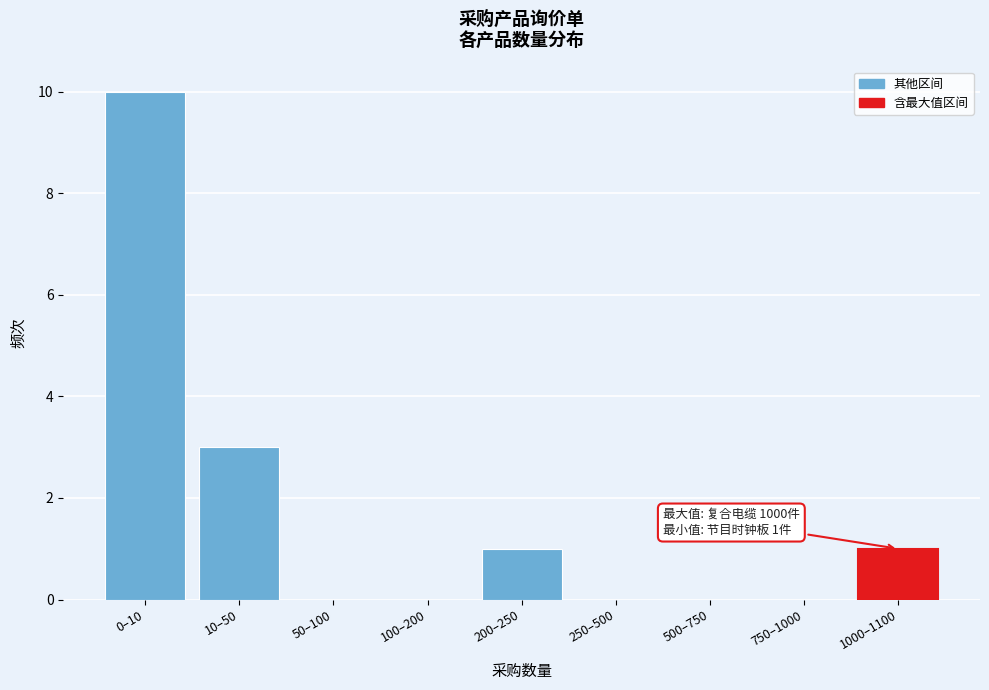

Reading left to right, extract all data points from this chart.

0–10=10	10–50=3	50–100=0	100–200=0	200–250=1	250–500=0	500–750=0	750–1000=0	1000–1100=1